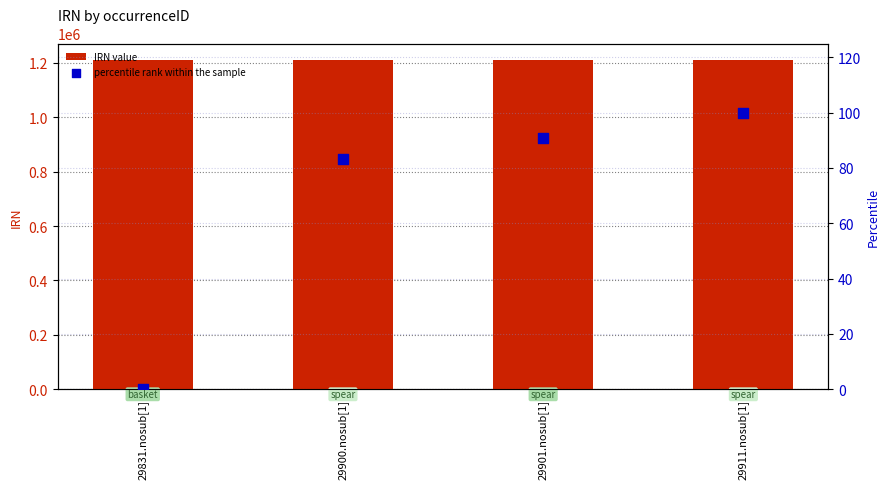

Which series has the largest total across all categories?

IRN value